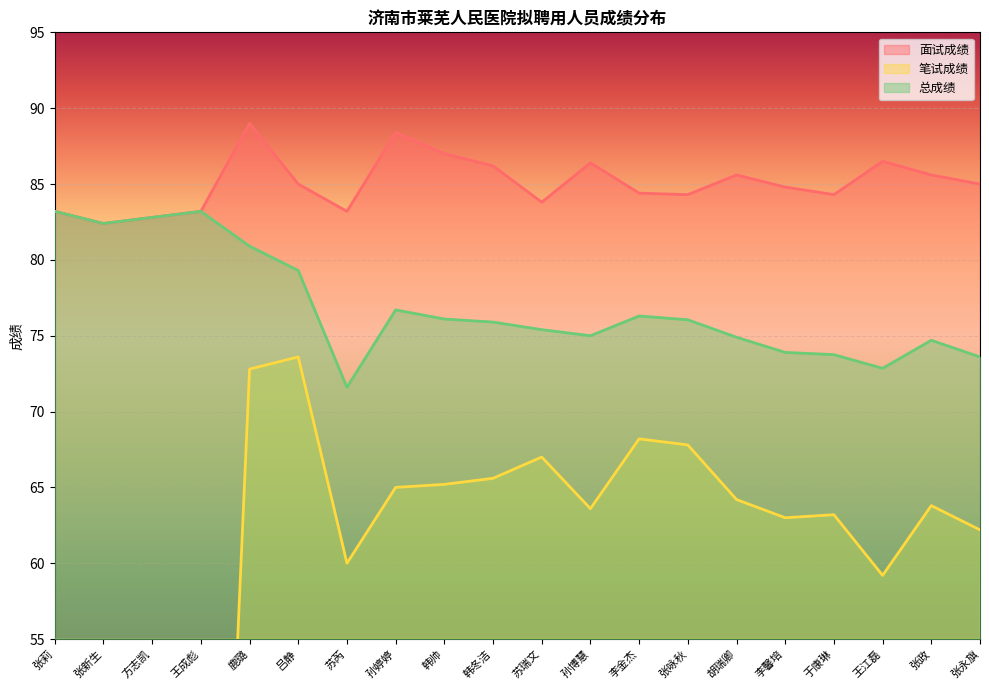

True or false: 面试成绩 and 总成绩 cross at least once.

False